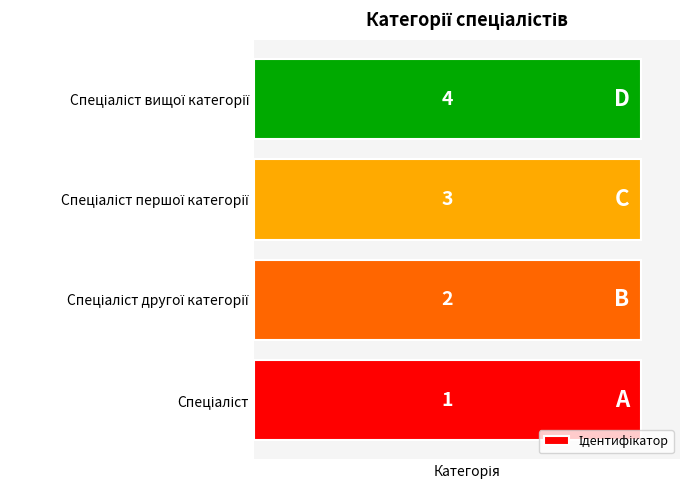

What is the sum of the values at Спеціаліст and Спеціаліст вищої категорії?

5